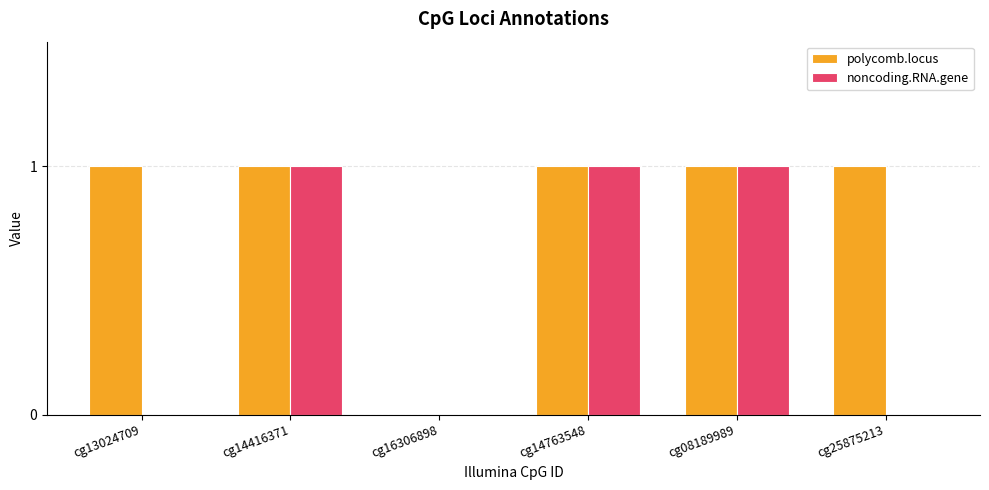

How many polycomb.locus values are between 1 and 2?

5